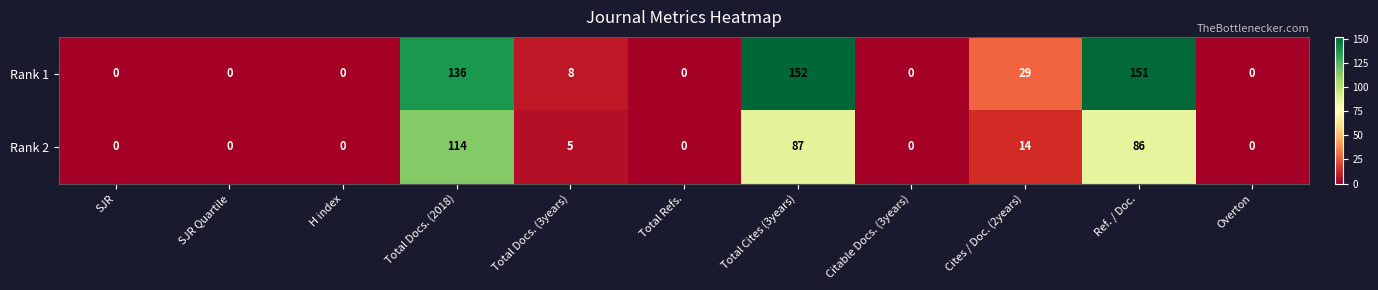

List the series in order of their overall mean, lowest first.

Rank 2, Rank 1